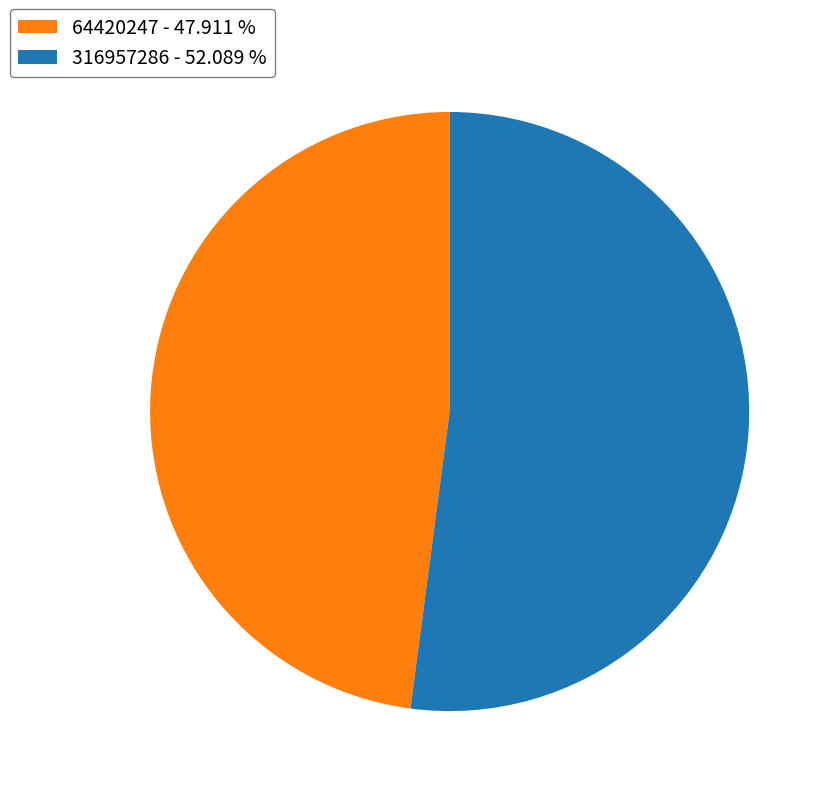

Do 316957286 - 52.089 % and 64420247 - 47.911 % together represent more than half of the pie?

Yes